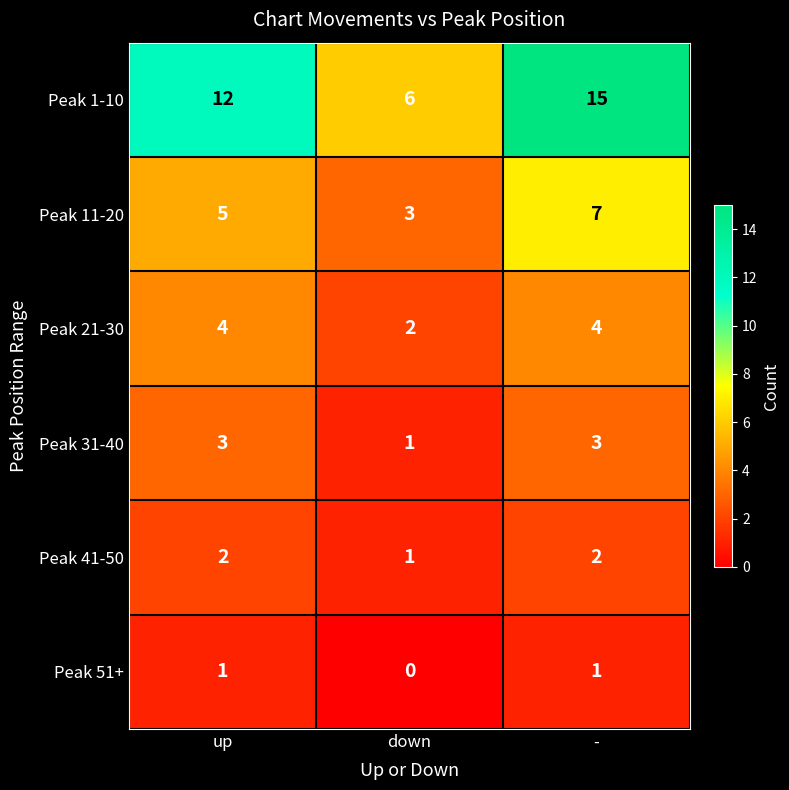

List the series in order of their peak value, lowest first.

Peak 51+, Peak 41-50, Peak 31-40, Peak 21-30, Peak 11-20, Peak 1-10